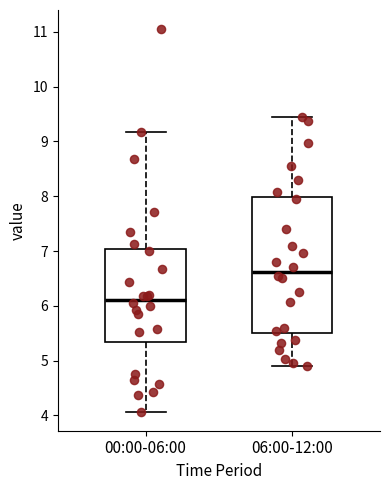

Where does the median line of the box for 06:00-12:00 sit on the y-axis? The values are not printed on the chart, so give them approximately, as read against the axis.

6.6